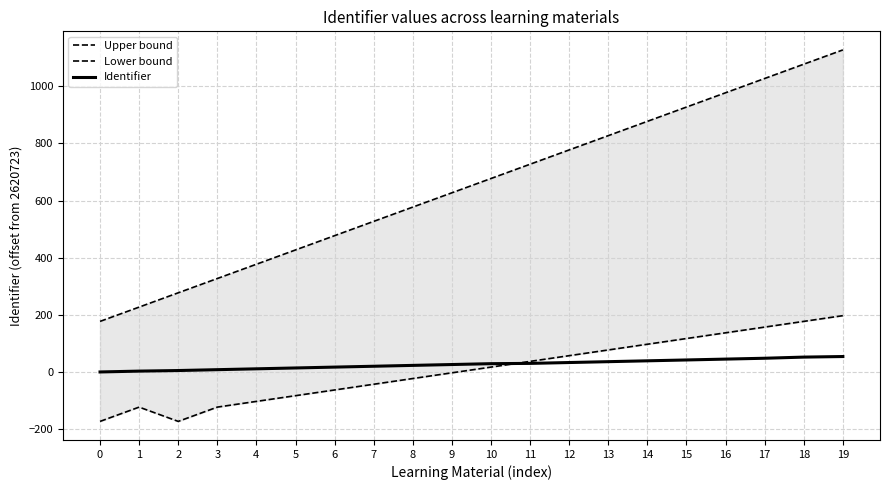

What are all the series names shown in the legend?

Upper bound, Lower bound, Identifier